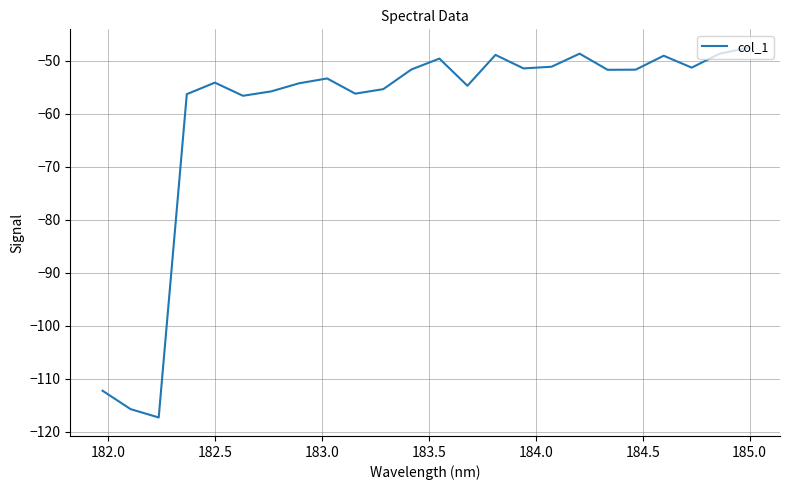

What is the difference between the maximum and minimum values?

69.7